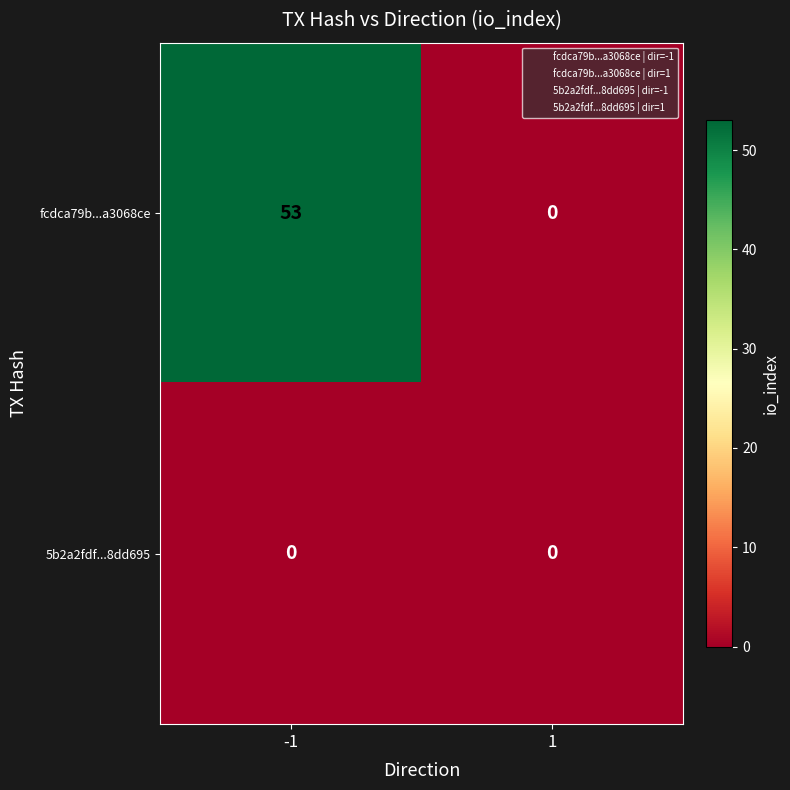

The value of fcdca79b...a3068ce at 1 is 0. True or false?

True